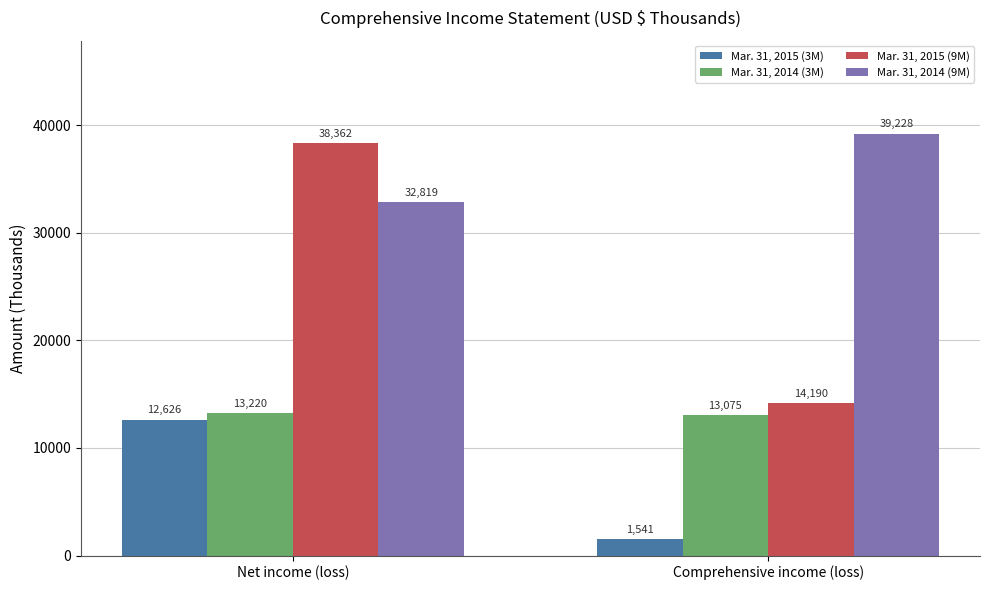

Which category has the lowest value in the Mar. 31, 2015 (9M) series?

Comprehensive income (loss)